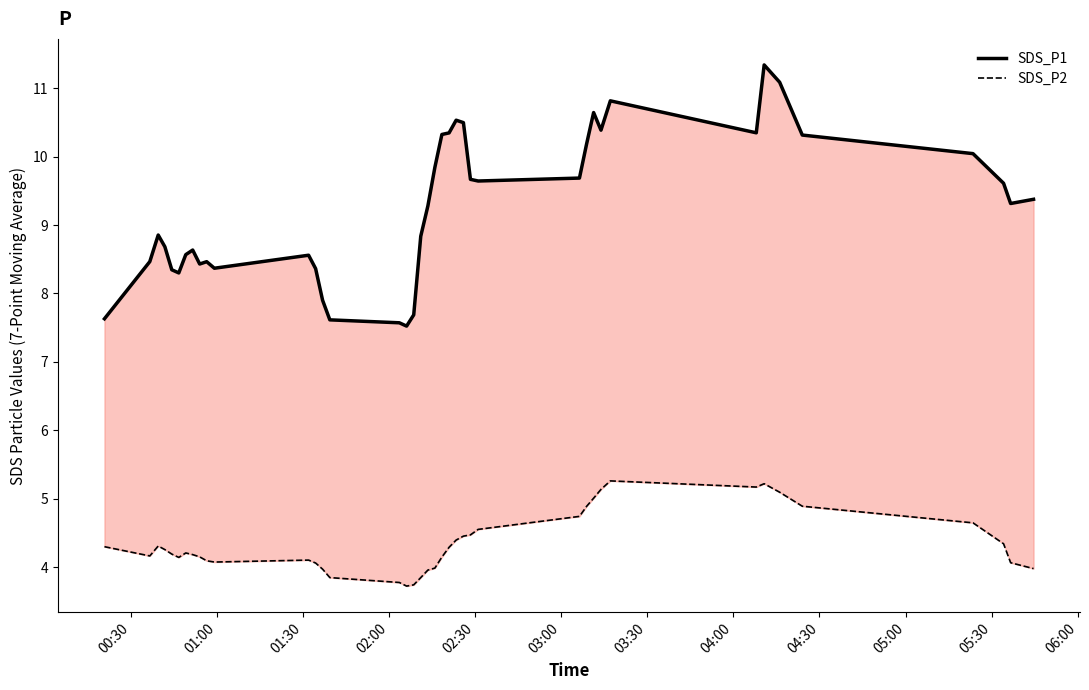

How many values in the SDS_P2 series are below 4?

9